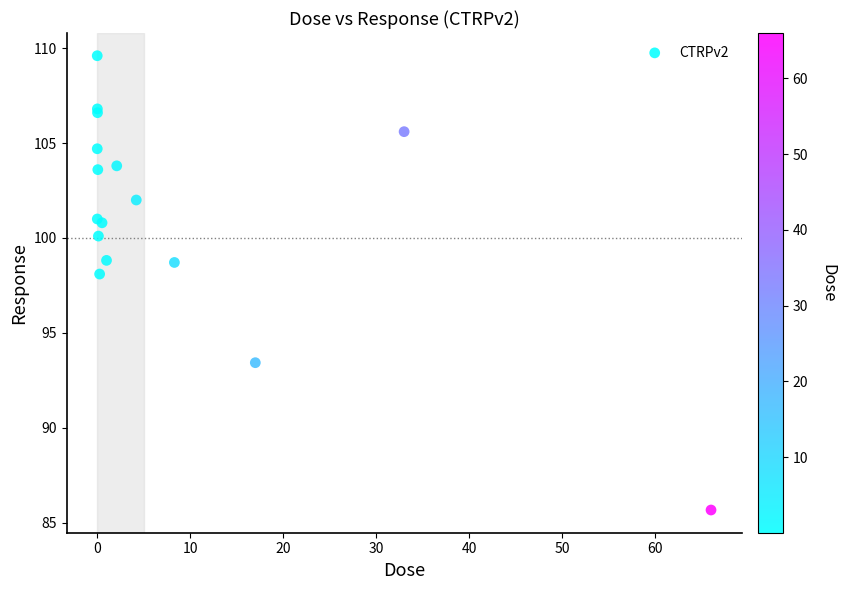

What Y value in the scatter plot is closest to 97?

98.1